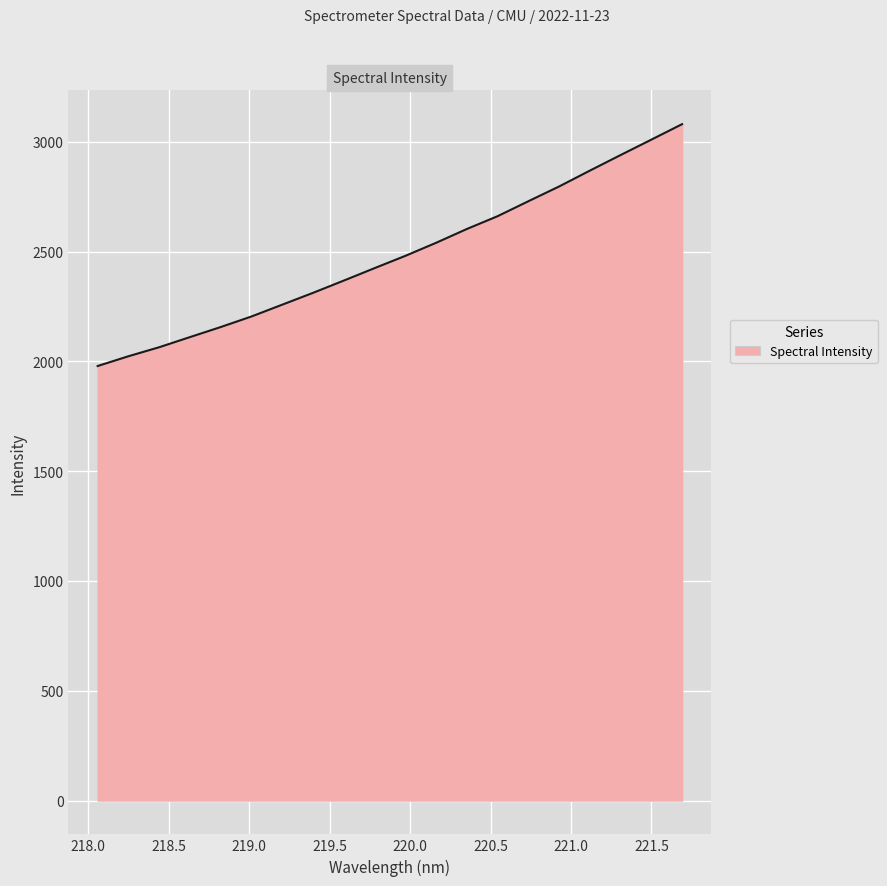

What is the difference between the maximum and minimum values?

1101.6